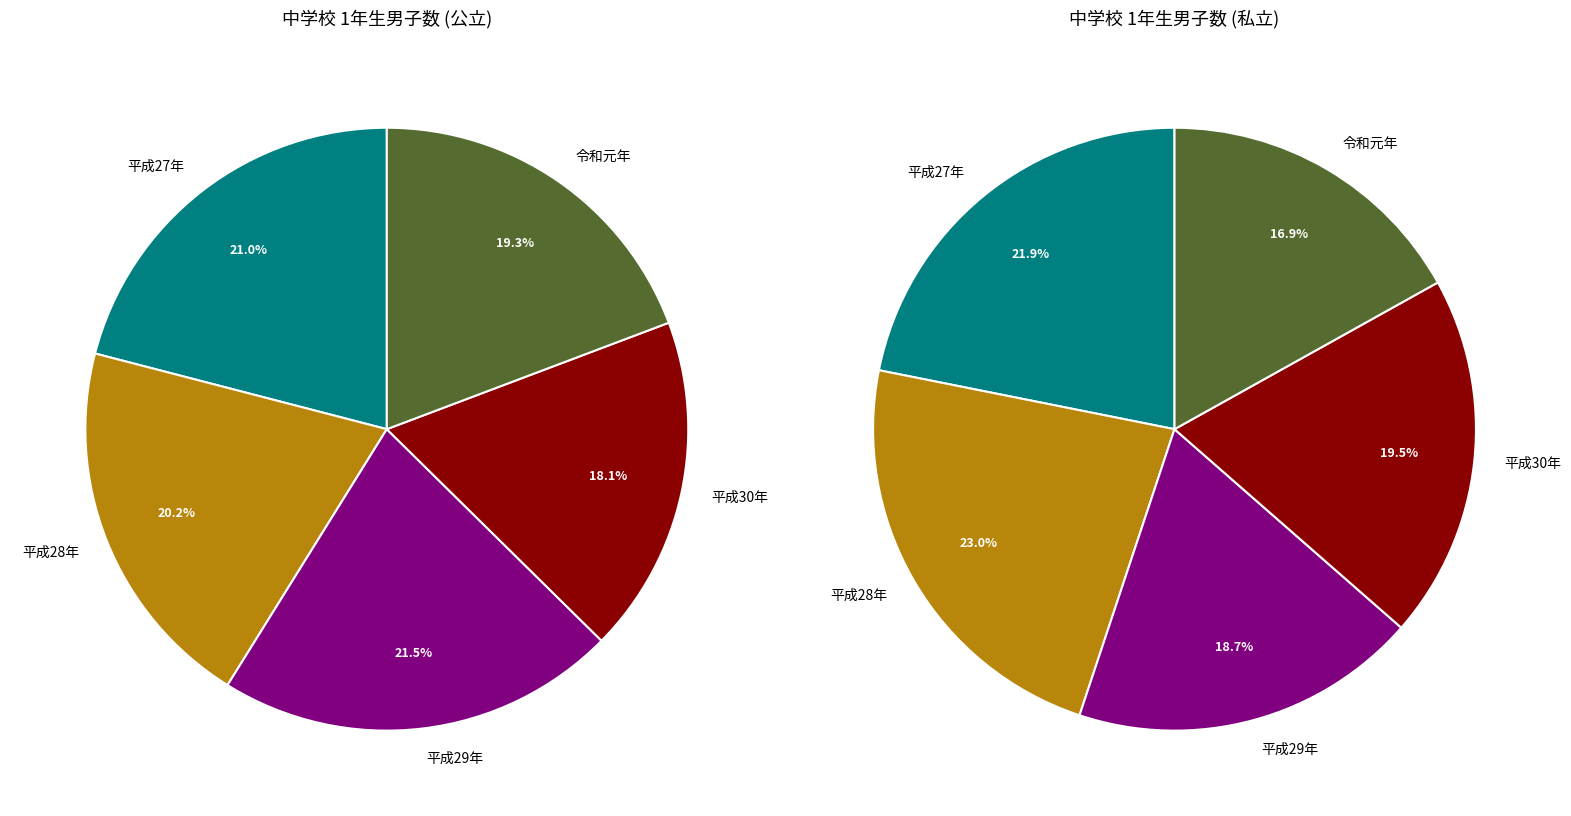

What percentage do 令和元年 and 平成27年 together represent?

40.2%